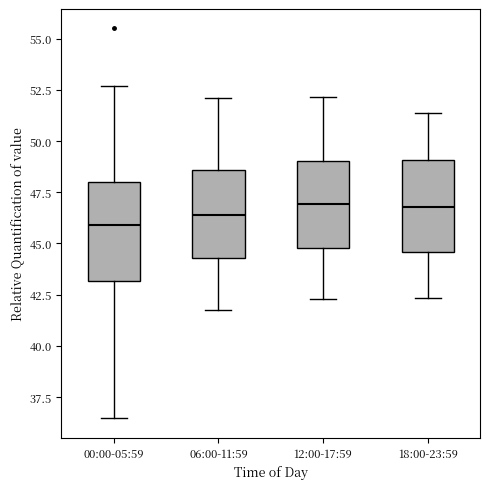

Where does the upper whisker of the box for 00:00-05:59 end on the y-axis? The values are not printed on the chart, so give them approximately, as read against the axis.

52.5